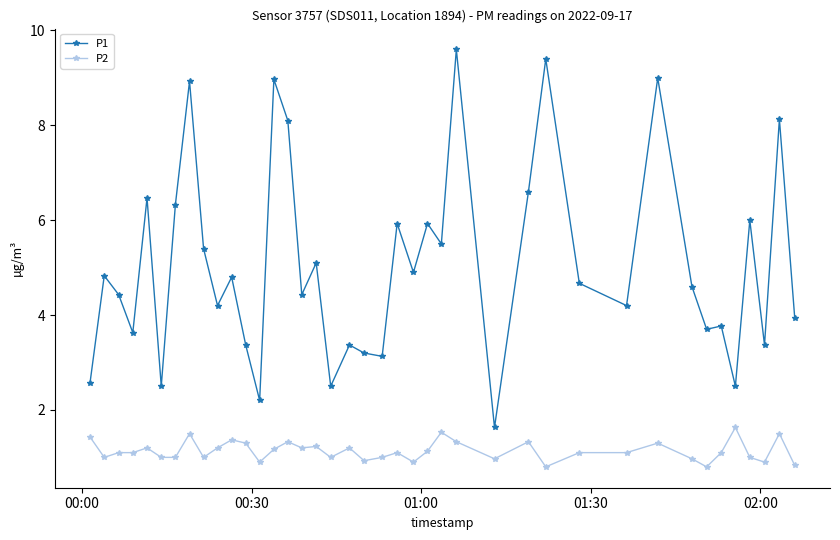

True or false: P2 and P1 intersect in this chart.

False